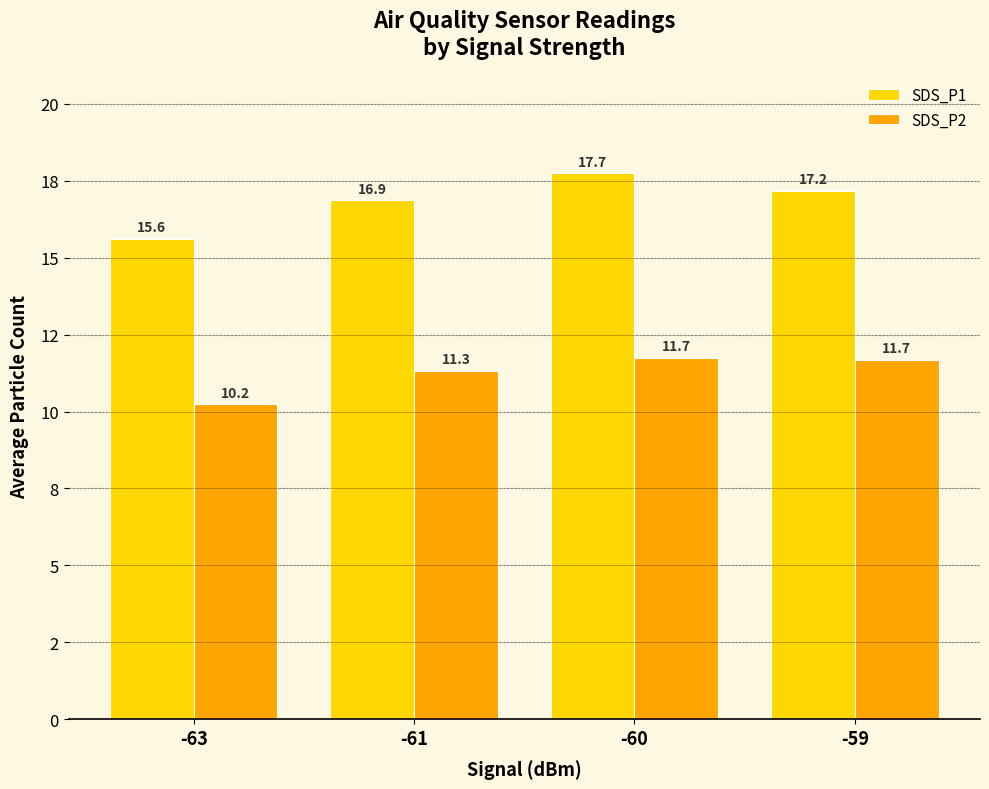

What are all the series names shown in the legend?

SDS_P1, SDS_P2